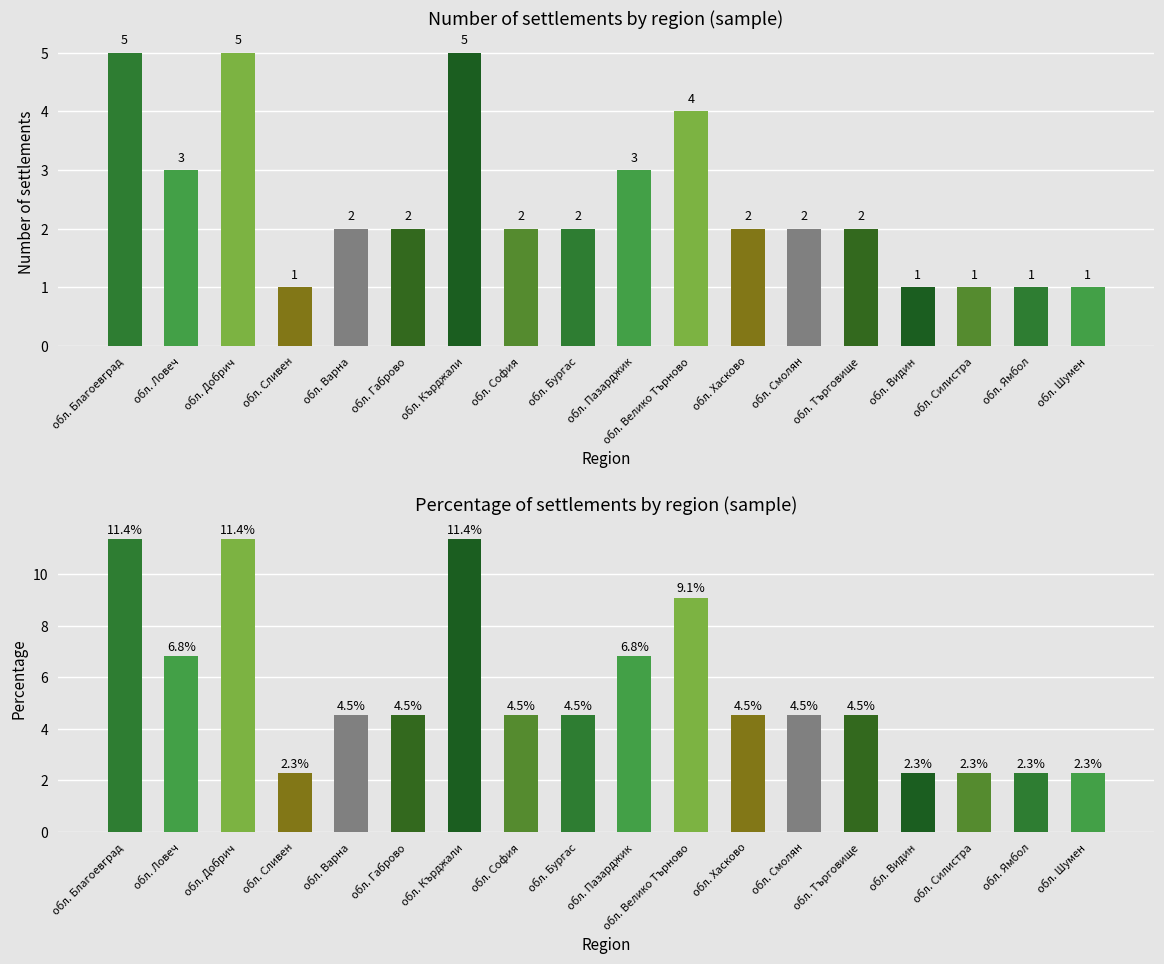

How many data points in Percentage are above 4?

13